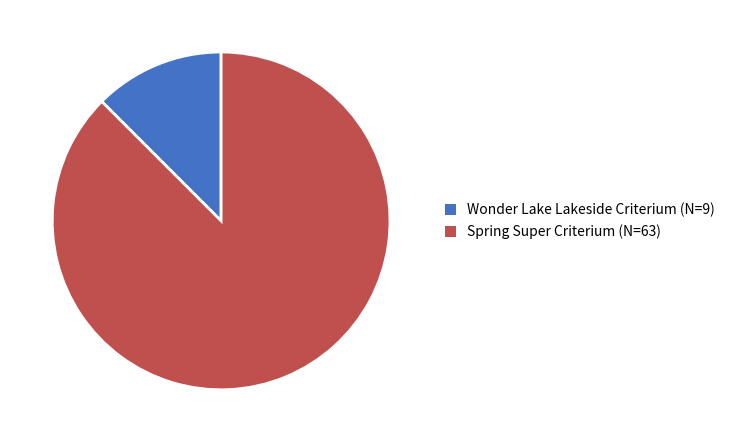

Does Spring Super Criterium account for over 50% of the chart?

Yes